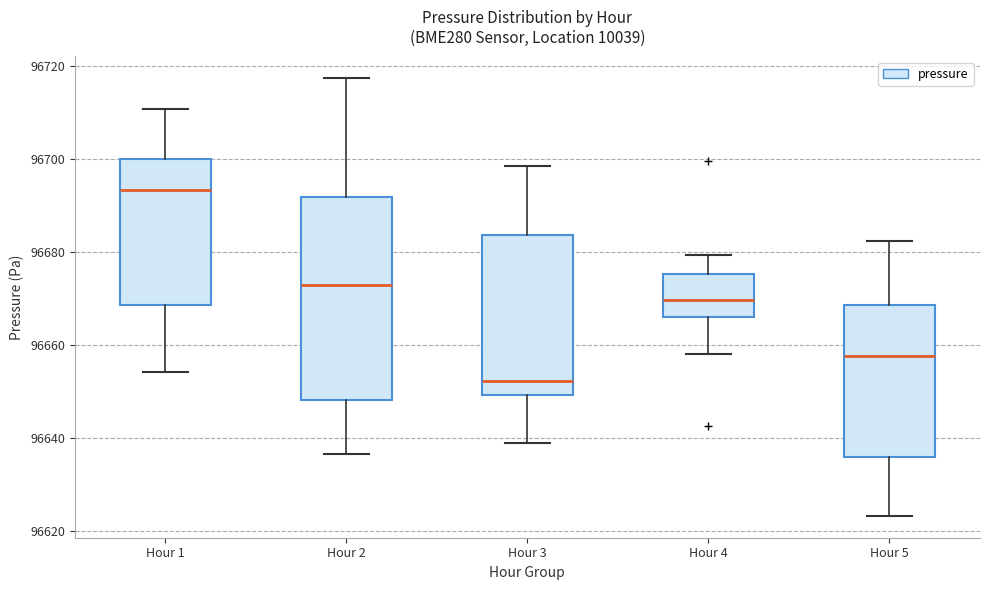

Where is the lower edge of the box for Hour 5 on the y-axis? The values are not printed on the chart, so give them approximately, as read against the axis.

96636